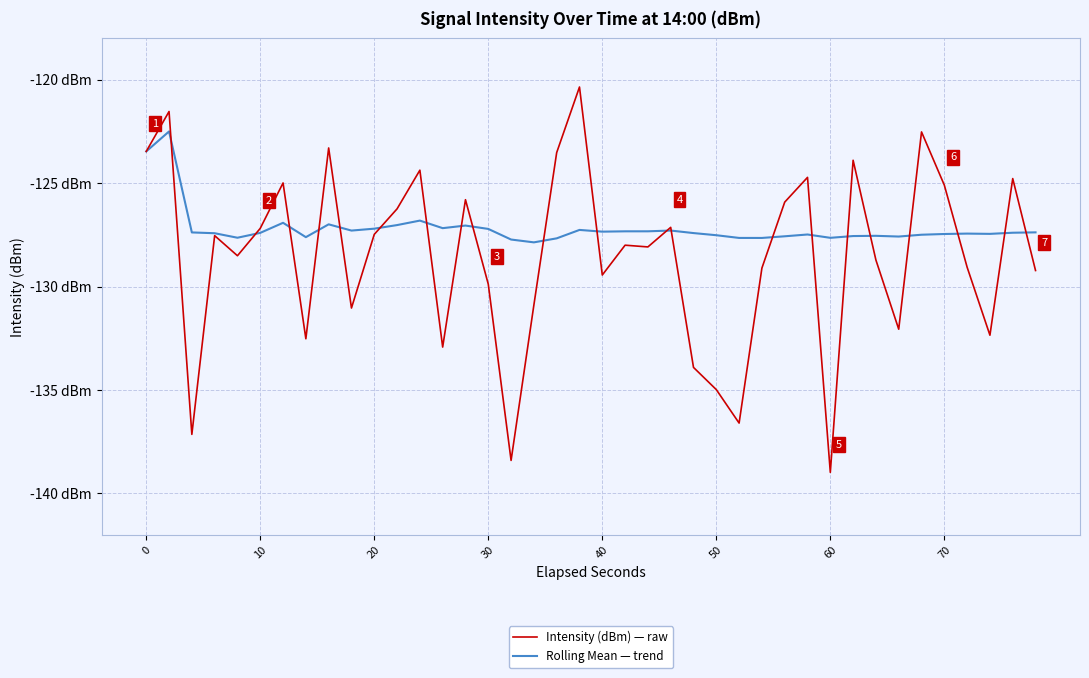

After their last crossing, which series has the higher values: Intensity (dBm) — raw or Rolling Mean — trend?

Rolling Mean — trend